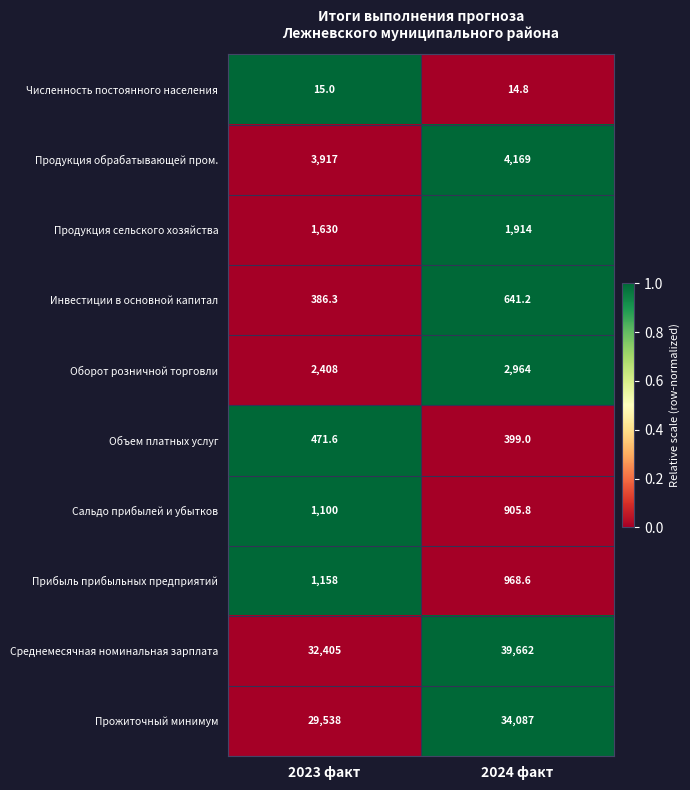

What is the average value of the Объем платных услуг series?

435.3